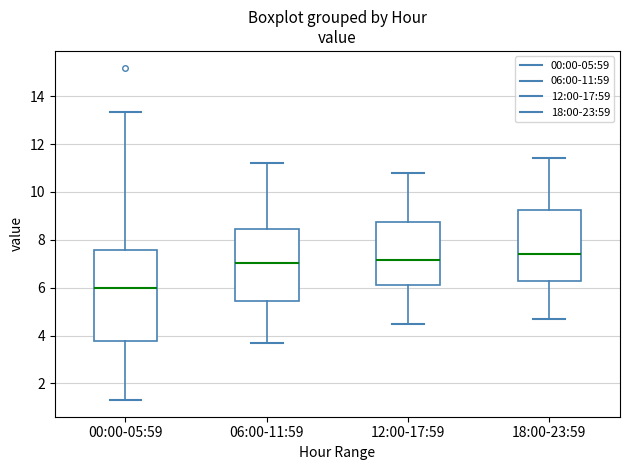

Reading left to right, transcribe this box plot: for each box, give where its median line is, the range the box spans, and where its two whiskers end, as read against the y-axis. The values are not printed on the chart, so give them approximately, as read against the axis.

00:00-05:59: median 6.0, box 3.8 to 7.6, whiskers 1.4 to 13.4
06:00-11:59: median 7.0, box 5.4 to 8.4, whiskers 3.8 to 11.2
12:00-17:59: median 7.2, box 6.2 to 8.8, whiskers 4.6 to 10.8
18:00-23:59: median 7.4, box 6.2 to 9.2, whiskers 4.8 to 11.4